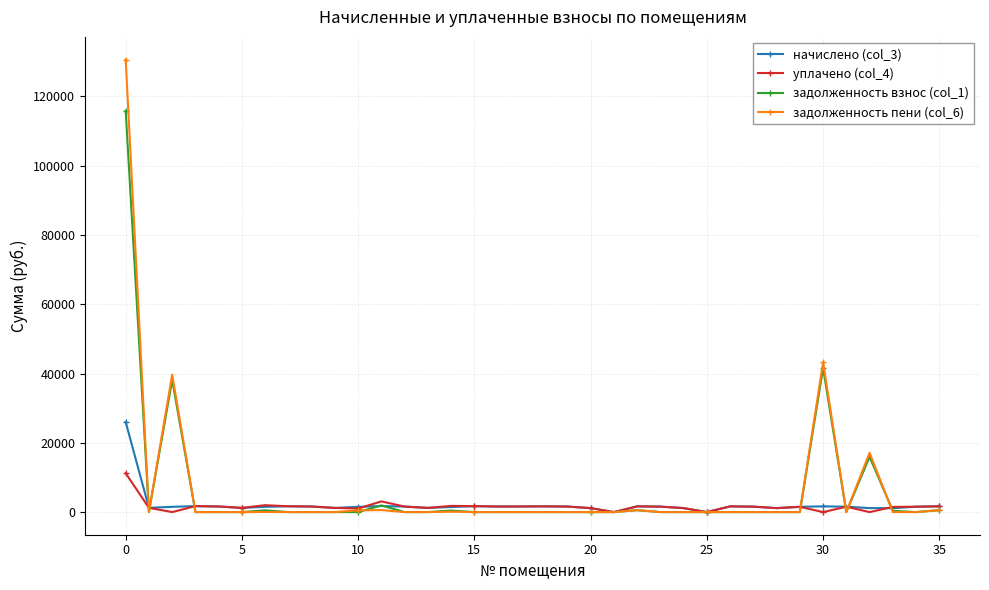

Rank the series by their maximum value, from highest to lowest.

задолженность пени (col_6), задолженность взнос (col_1), начислено (col_3), уплачено (col_4)